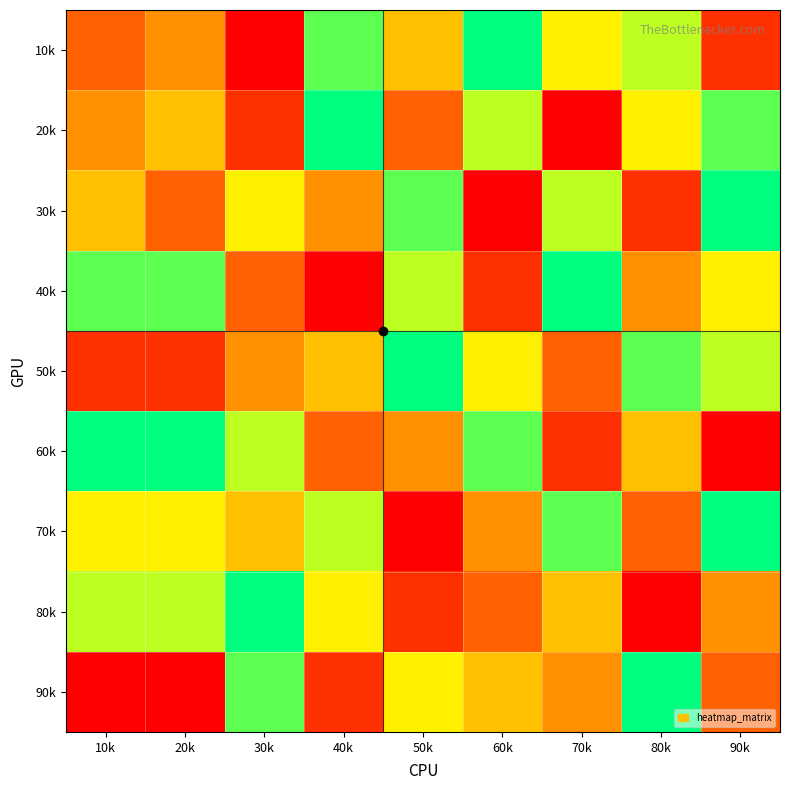

At 30k, list the series in order from smallest to largest.

10k, 20k, 40k, 50k, 70k, 30k, 60k, 90k, 80k